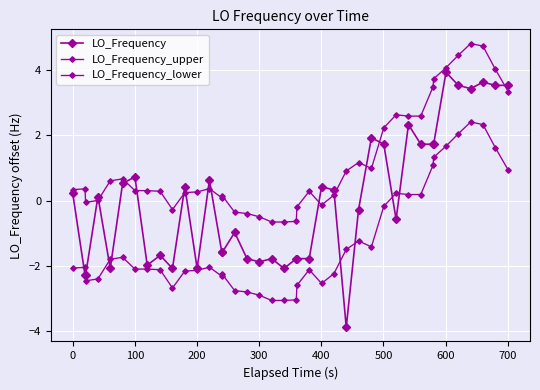

What is the difference between the maximum and second lowest values in the LO_Frequency series?

6.2